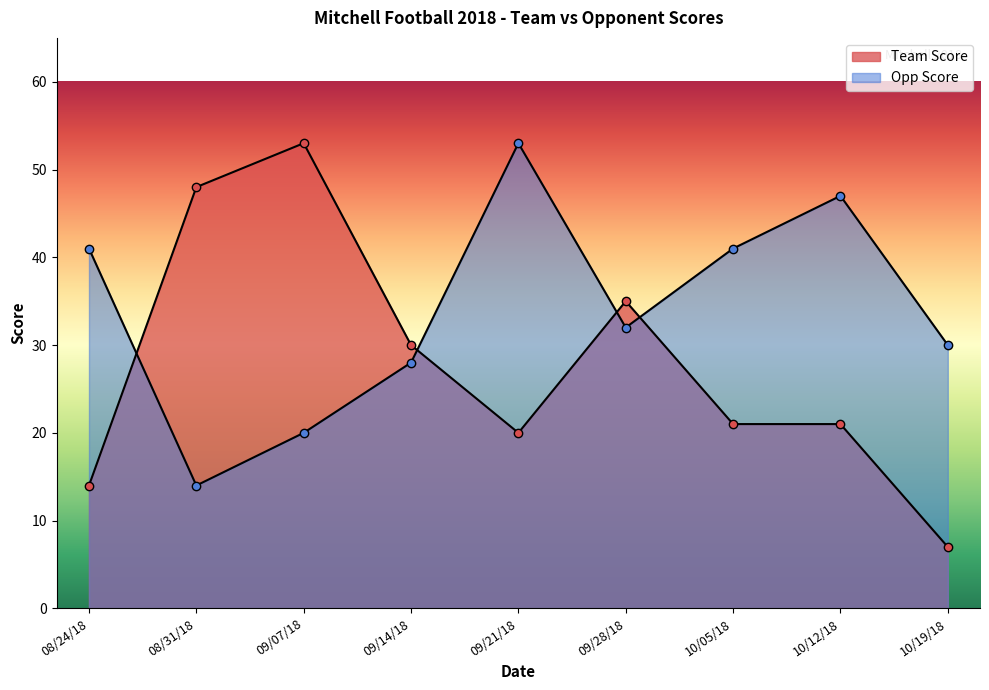

At which label is Opp Score closest to 33?

09/28/18